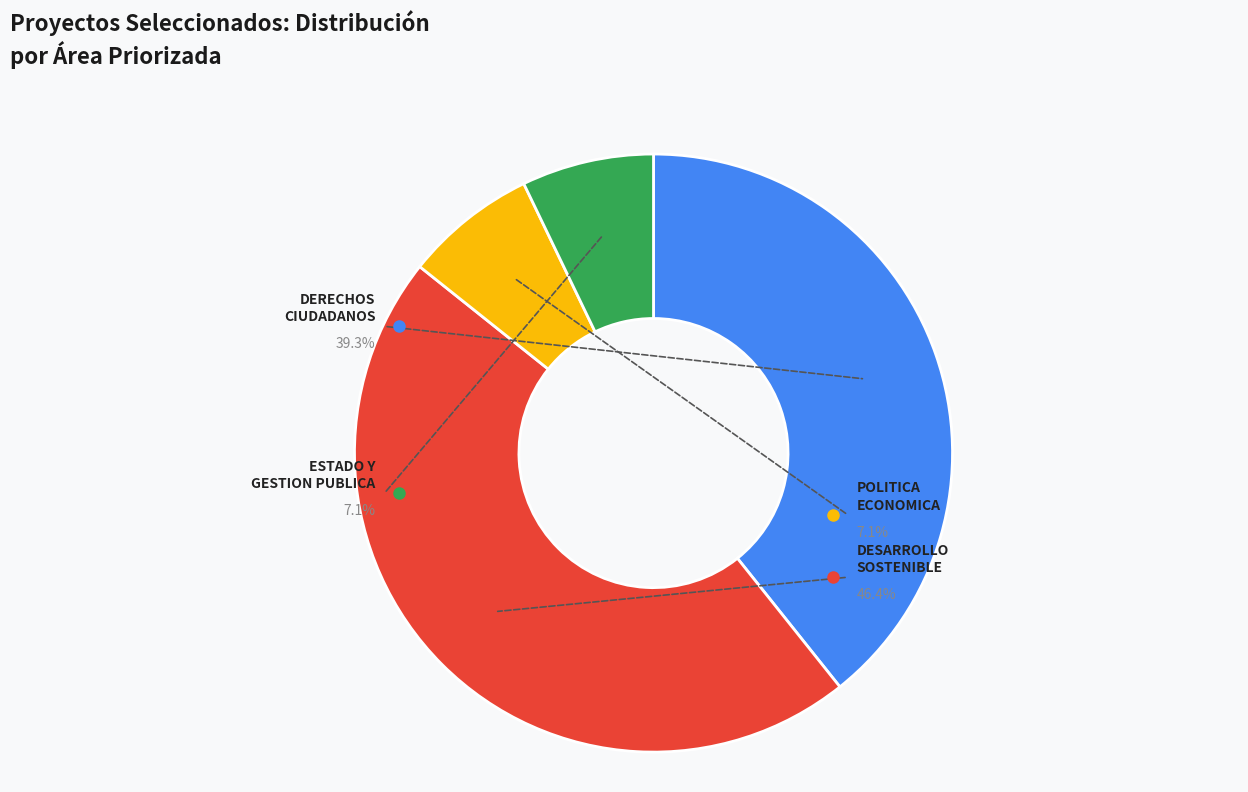

What percentage do POLITICA ECONOMICA and ESTADO Y GESTION PUBLICA together represent?

14.3%